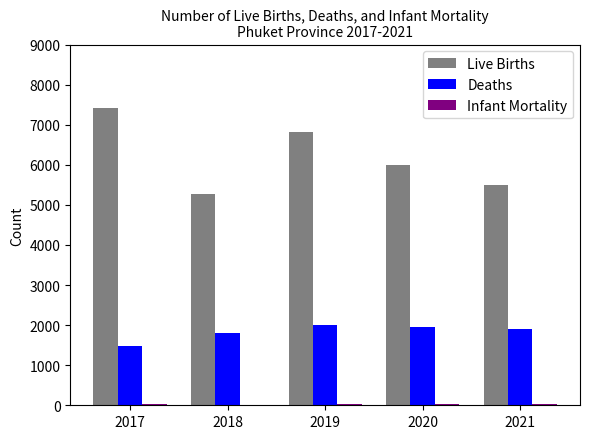

True or false: Live Births has a value of 5276 at 2018.

True